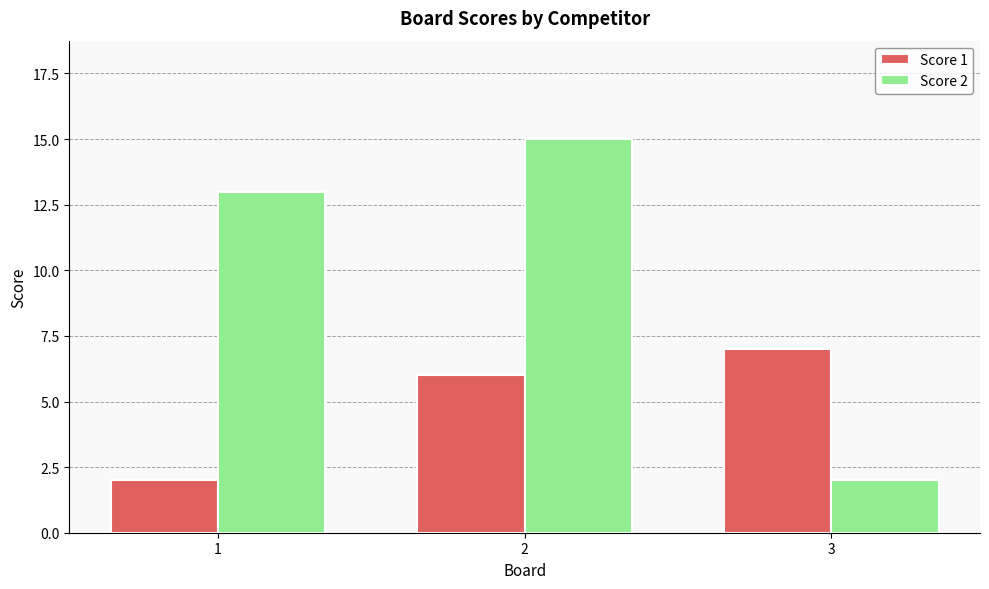

What is the sum of the Score 2 values at 1 and 3?

15